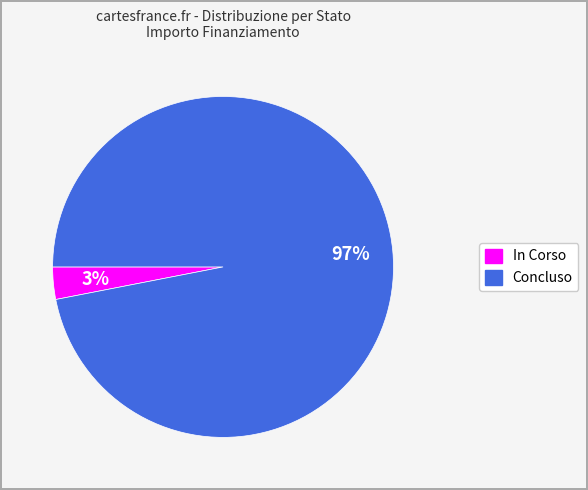

Combined, do Concluso and In Corso account for over 50%?

Yes